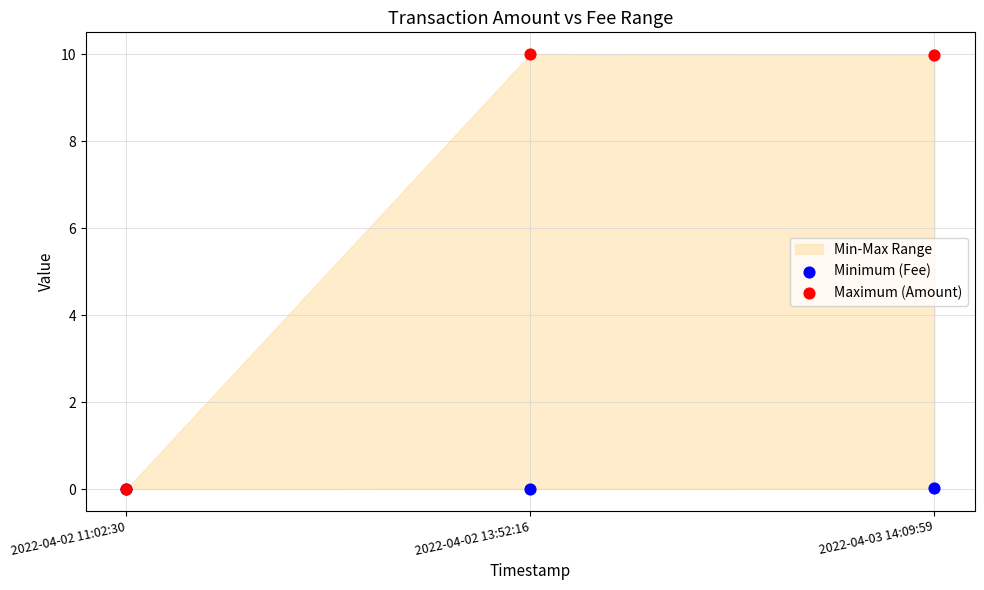

Which series contains the lowest Y value?

Maximum (Amount)